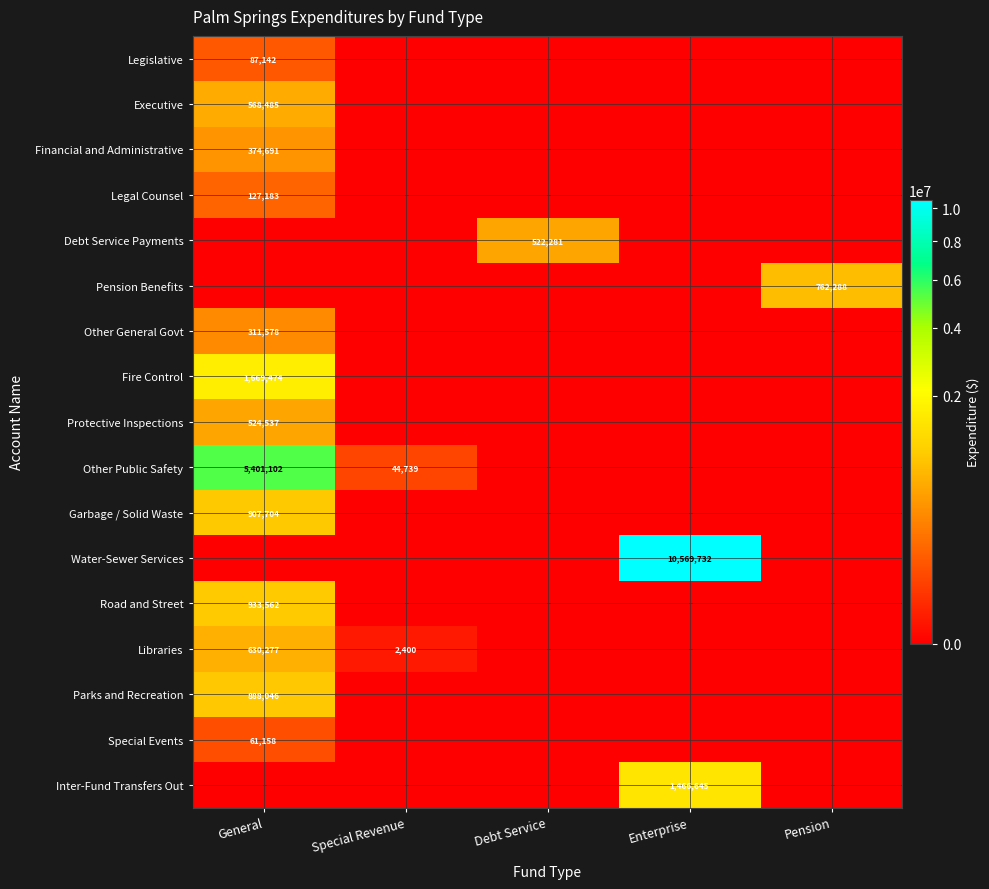

The value of Inter-Fund Transfers Out at Enterprise is 1466645. True or false?

True